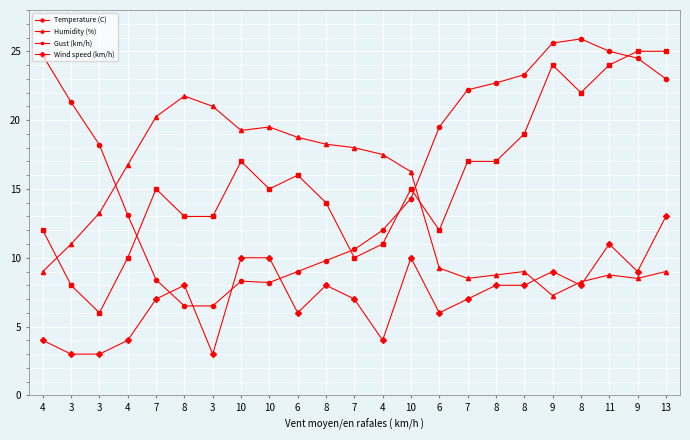

True or false: Humidity (%) and Temperature (C) intersect in this chart.

True